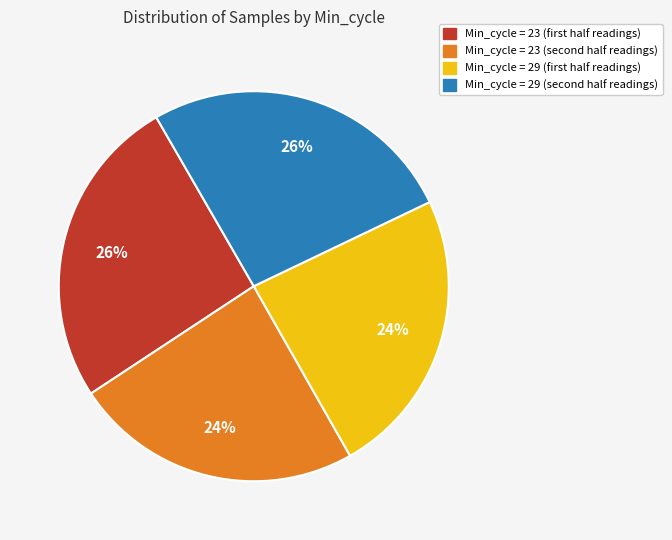

Is there a majority slice in this chart?

No